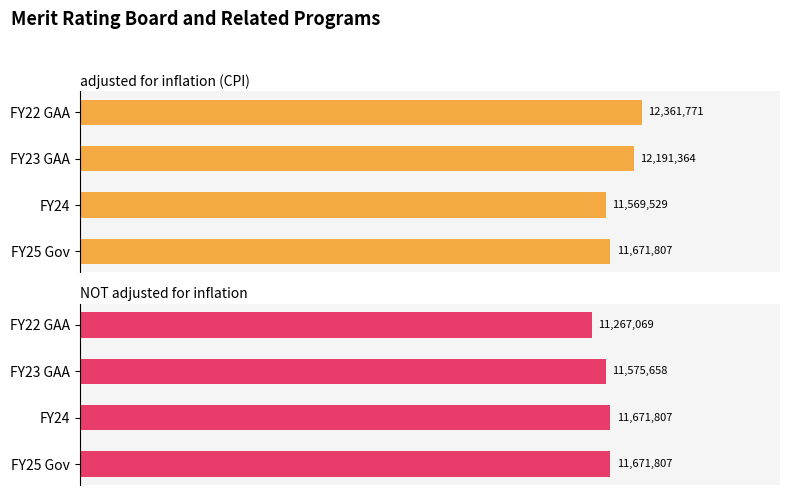

What is the difference between the second highest and second lowest values in the adjusted for inflation (CPI) series?

519557